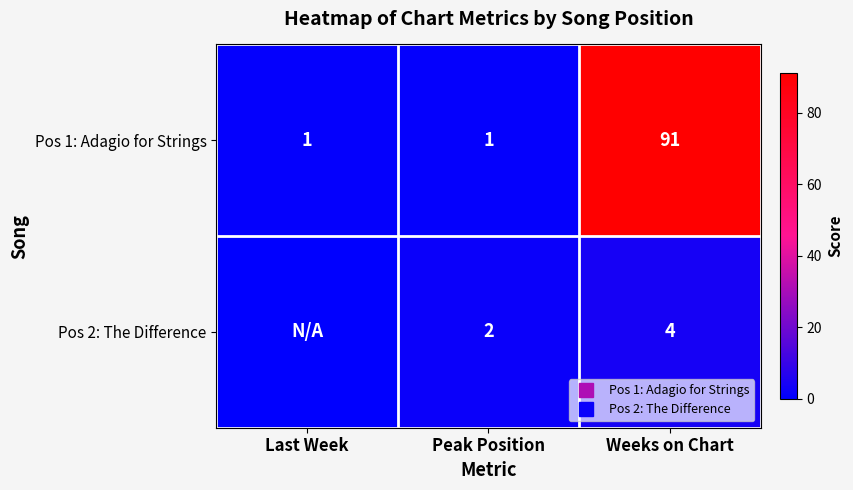

How many data points in Pos 2: The Difference are above 2?

1